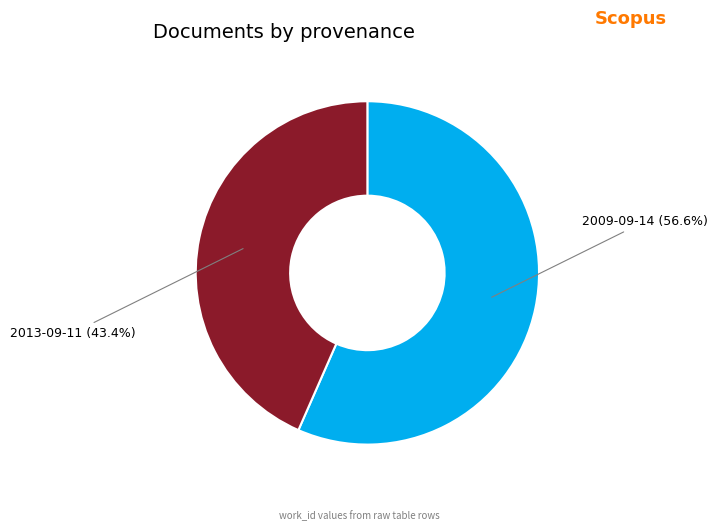

Which category accounts for the majority?

2009-09-14